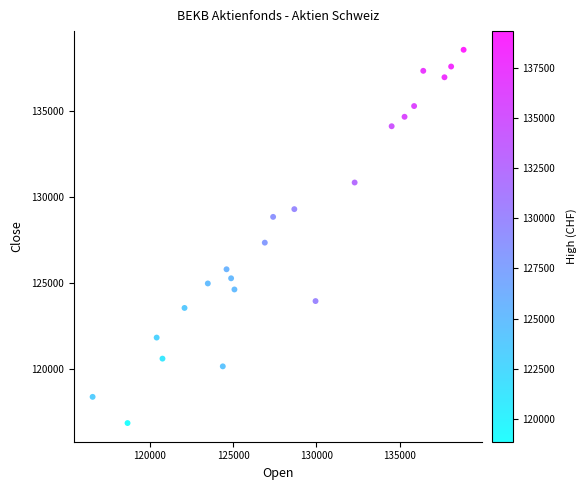

What is the range of X values (max minus min)?

22300